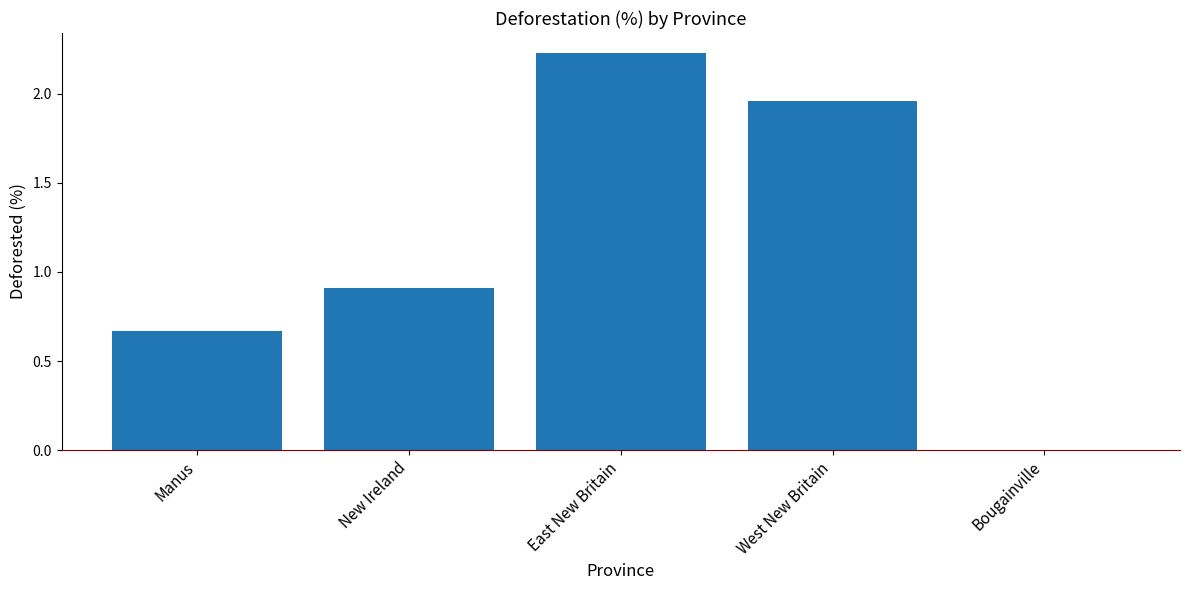

What is the change in value from New Ireland to Bougainville?

-0.9